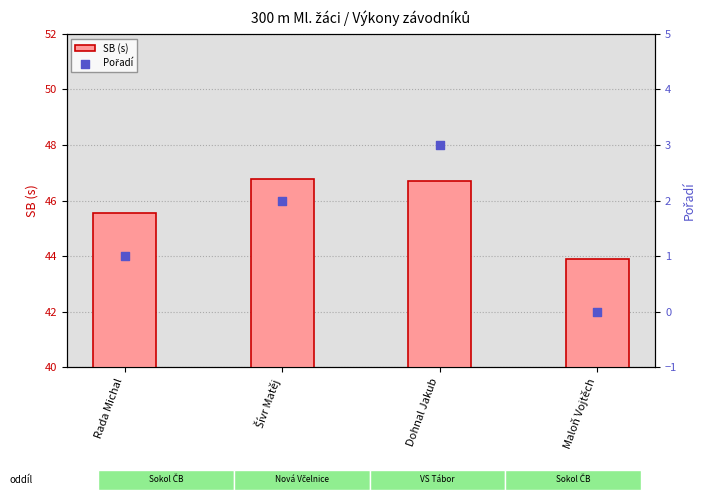

Which series contains the highest Y value?

SB (s)